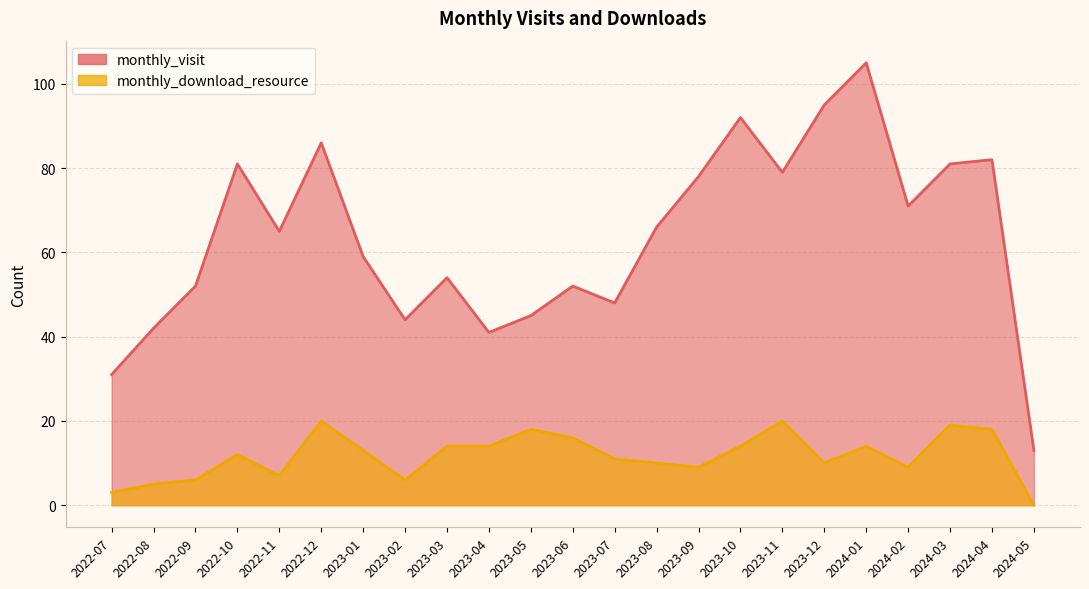

Reading left to right, transcribe all the data shown in this chart.

monthly_visit: 31	42	52	81	65	86	59	44	54	41	45	52	48	66	78	92	79	95	105	71	81	82	13
monthly_download_resource: 3	5	6	12	7	20	13	6	14	14	18	16	11	10	9	14	20	10	14	9	19	18	0